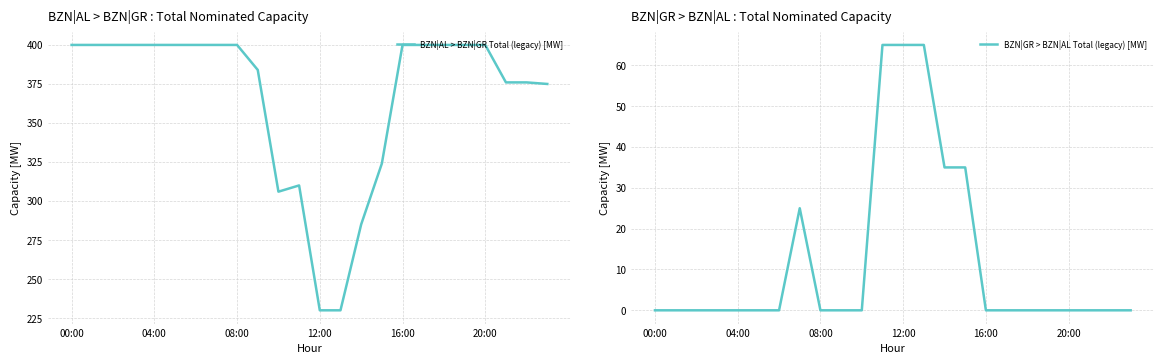

True or false: BZN|AL > BZN|GR Total (legacy) [MW] has more than 0 points higher than both neighbors.

True